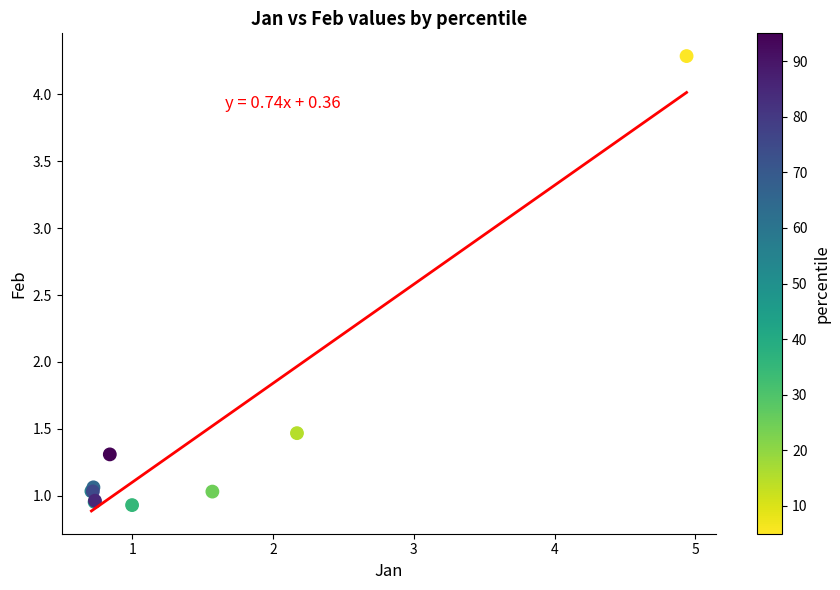

What Y value in the scatter plot is closest to 2?

1.5